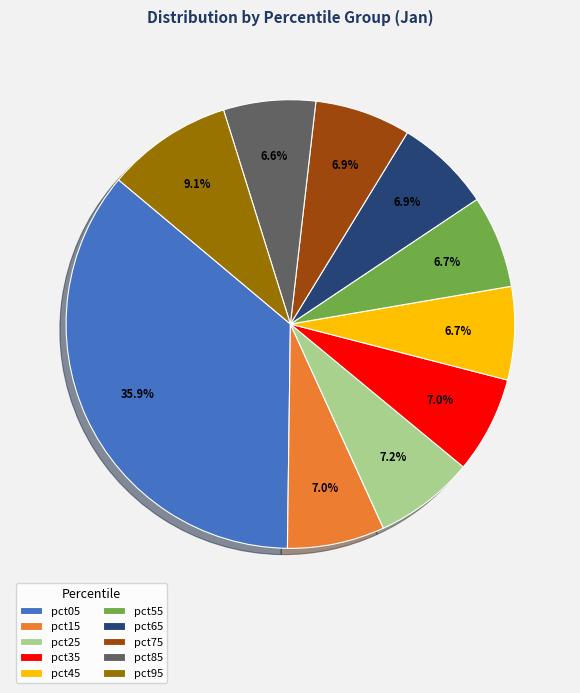

Approximately how many times larger is the value at pct75 compared to pct95?

0.8